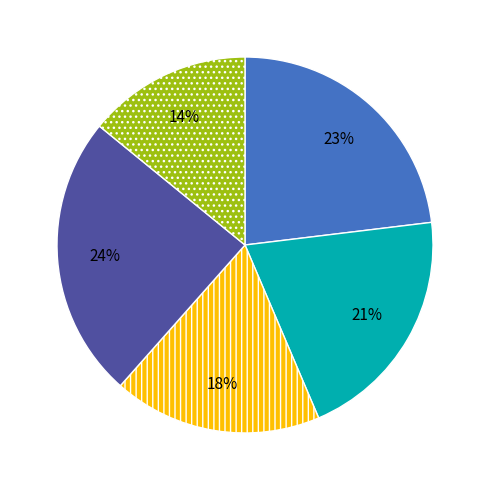

Is there any slice that represents more than half of the pie?

No